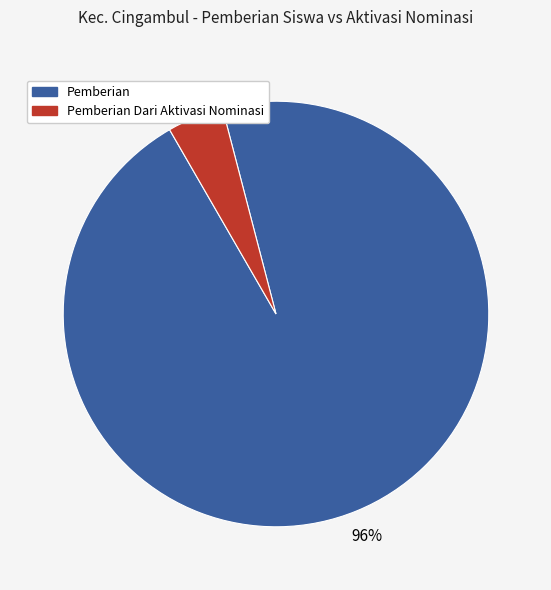

To the nearest percent, what percentage of the pie is Pemberian Dari Aktivasi Nominasi?

4%